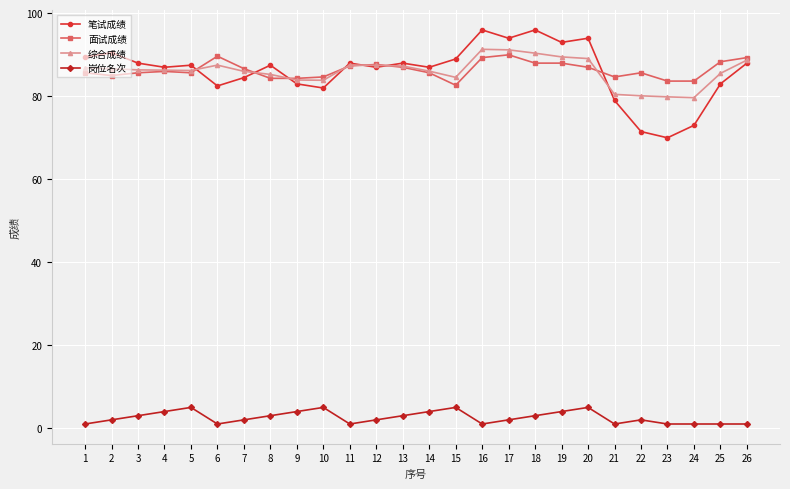

What is the smallest value displayed?

1.0